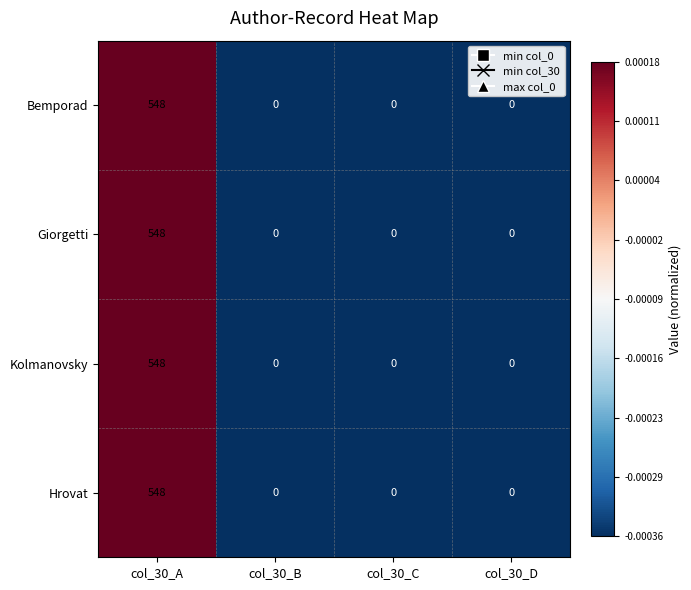

Reading left to right, extract all data points from this chart.

Bemporad: col_30_A=548	col_30_B=0	col_30_C=0	col_30_D=0
Giorgetti: col_30_A=548	col_30_B=0	col_30_C=0	col_30_D=0
Kolmanovsky: col_30_A=548	col_30_B=0	col_30_C=0	col_30_D=0
Hrovat: col_30_A=548	col_30_B=0	col_30_C=0	col_30_D=0